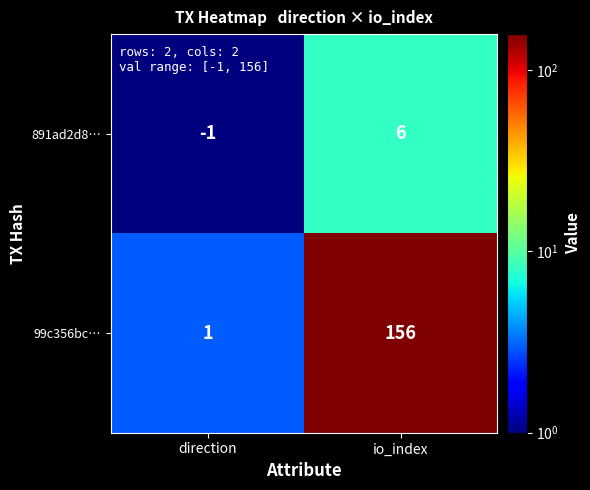

Reading left to right, what are all the values shown in this chart?

891ad2d8…: direction=-1	io_index=6
99c356bc…: direction=1	io_index=156